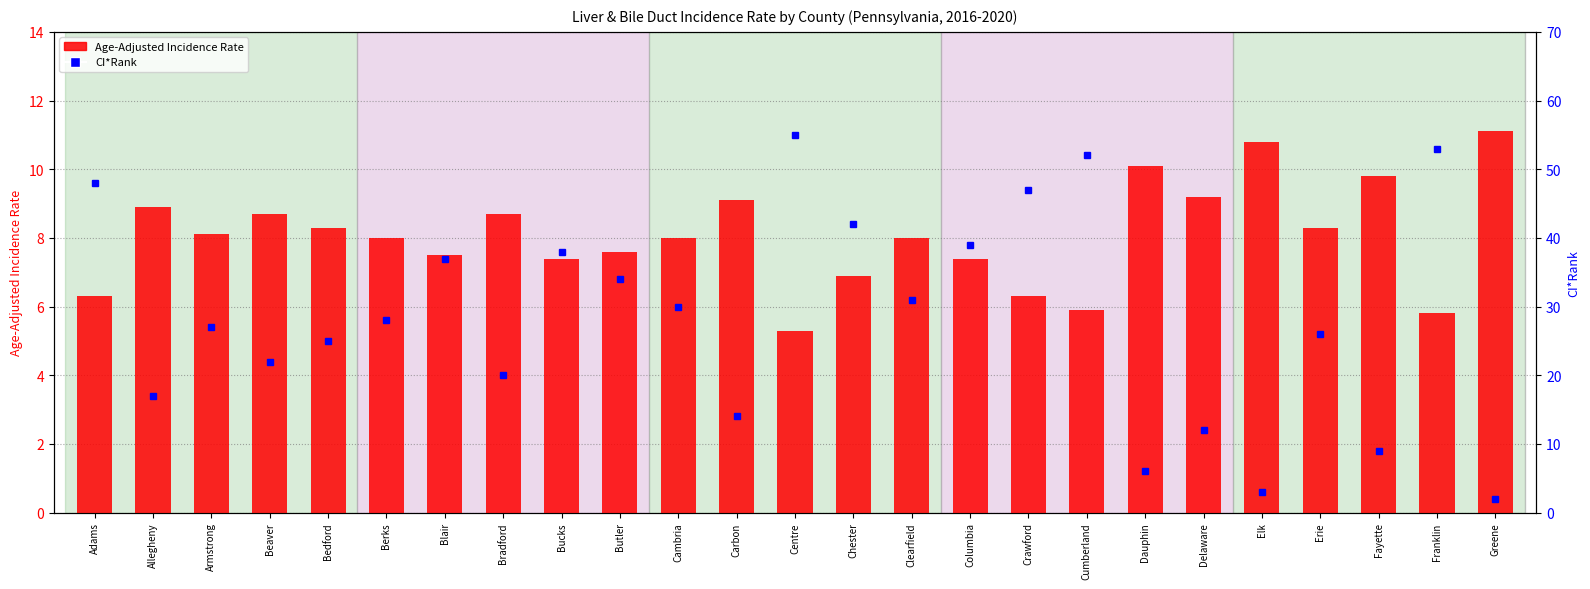

Which category has the highest value across all series?

Greene